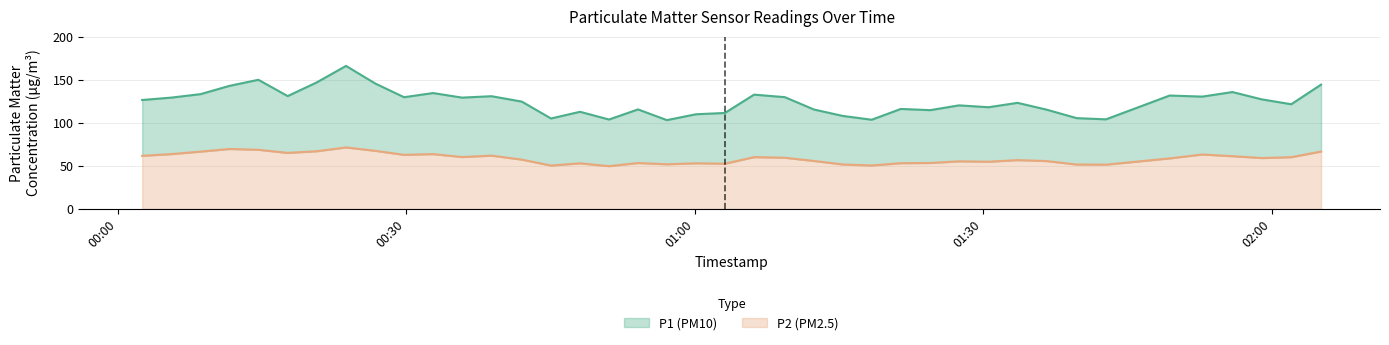

What is the maximum value for P2 (PM2.5)?

71.5